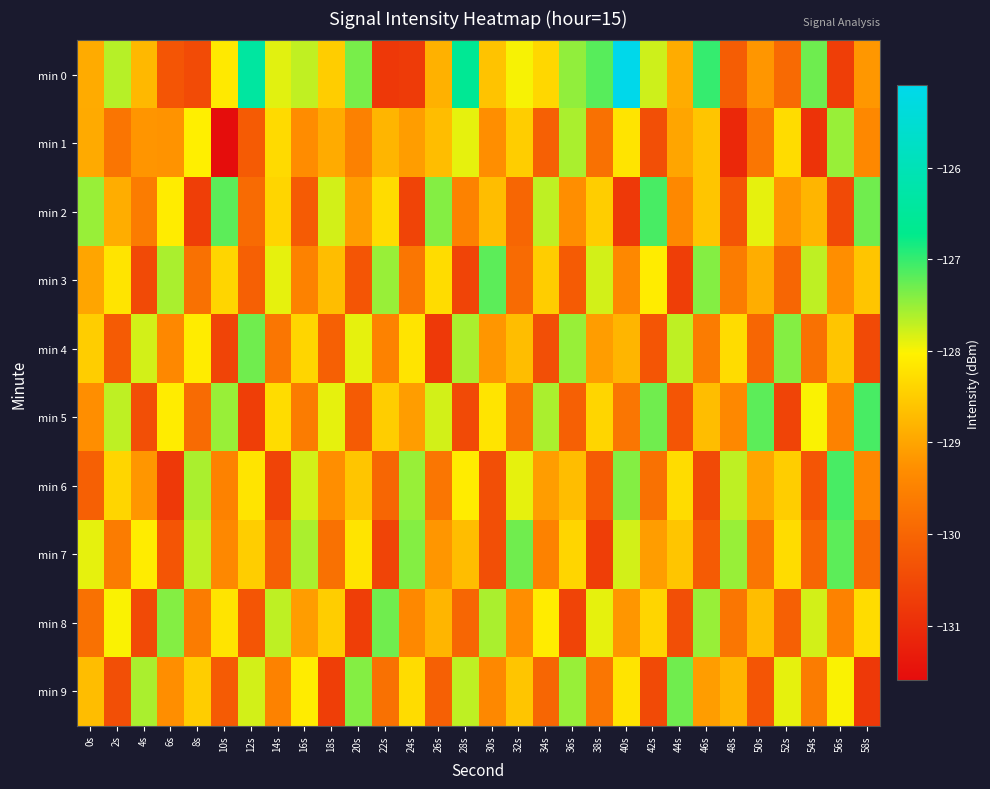

At which category is the sum across all series the highest?

40s